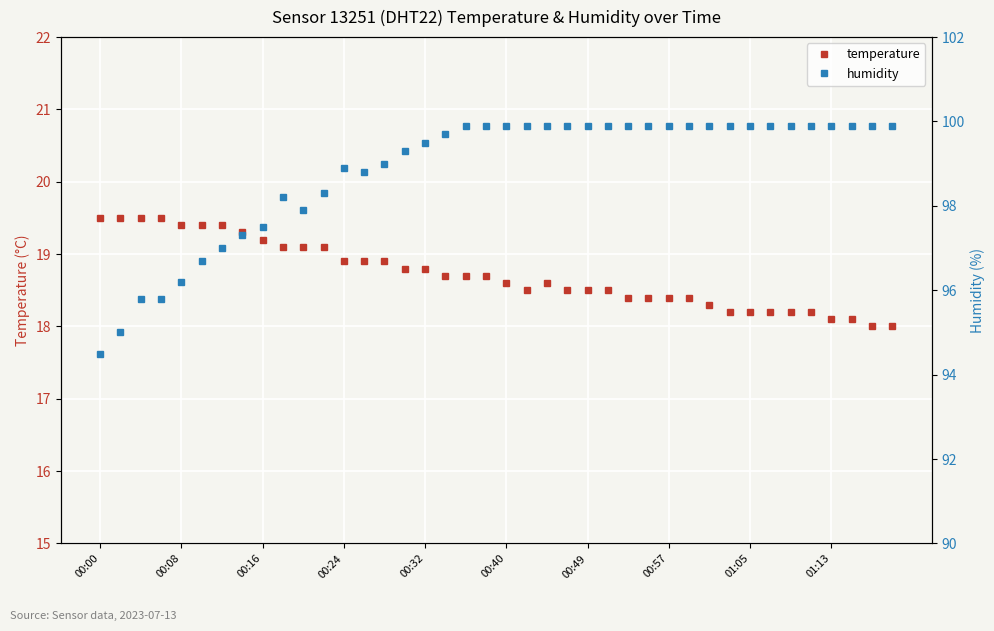

Rank the series by their maximum value, from lowest to highest.

temperature, humidity